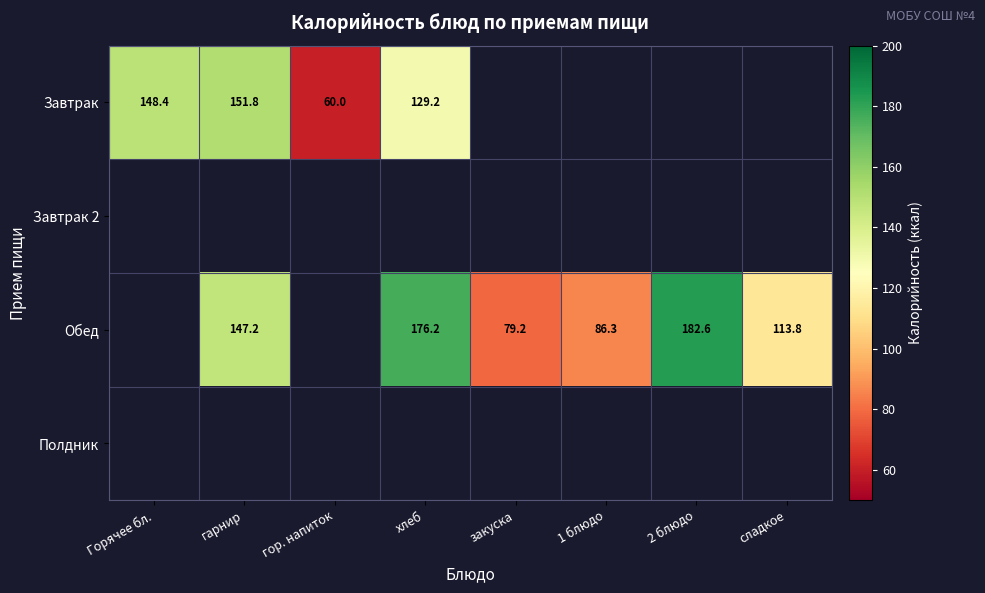

Between закуска and 1 блюдо, which is larger?

1 блюдо